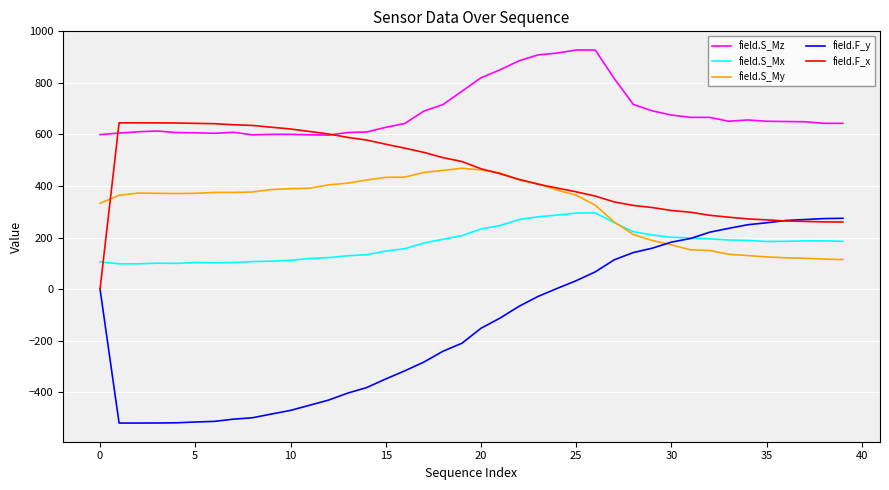

Which series has the widest spread of values?

field.F_y